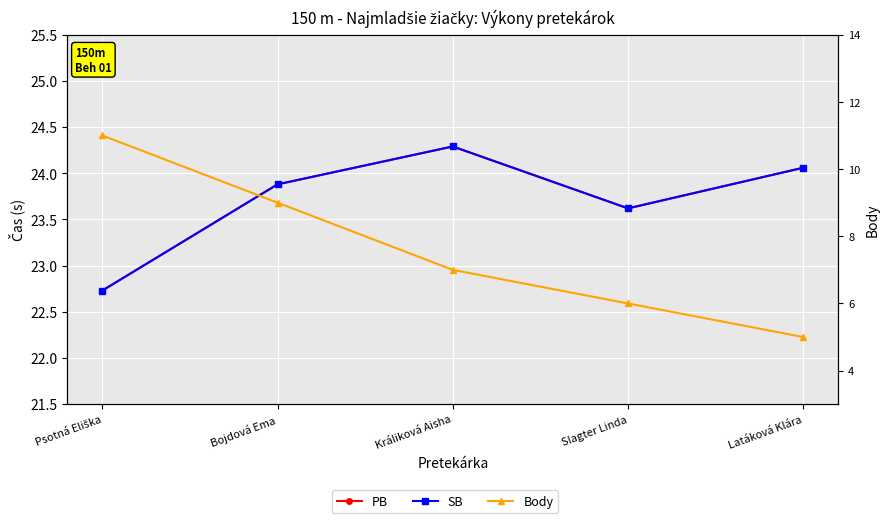

True or false: PB and Body cross at least once.

False